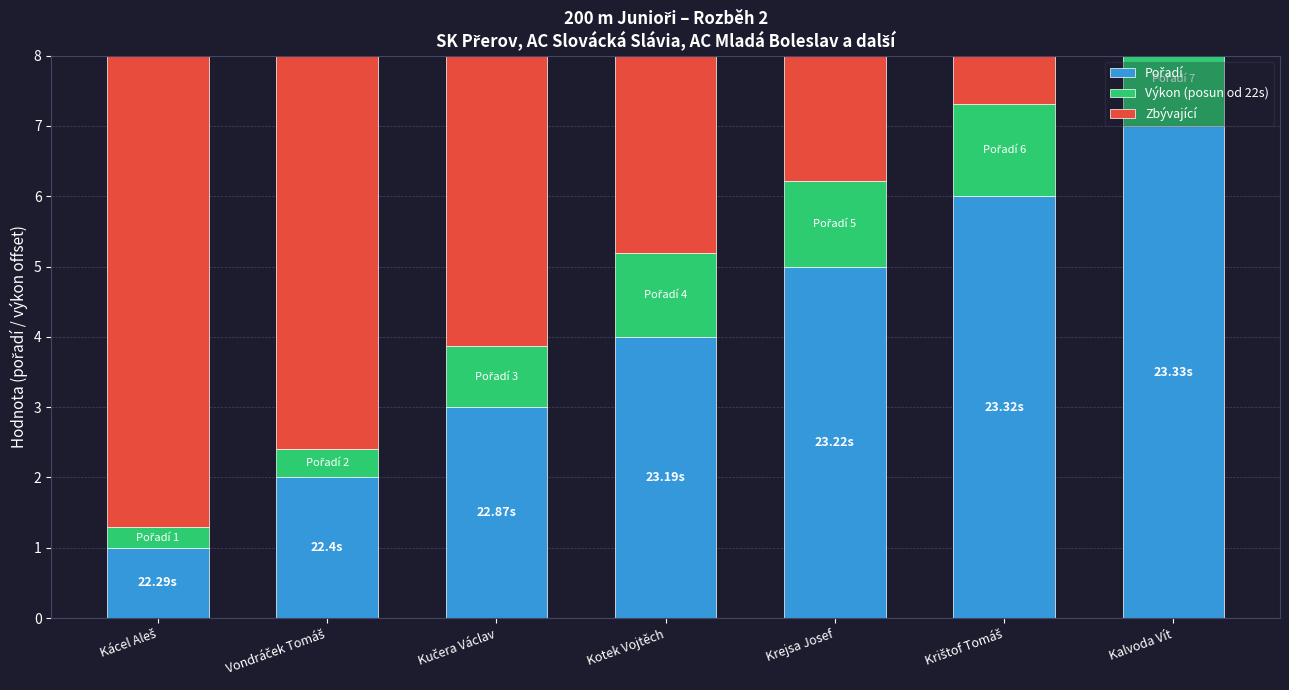

At which label is Zbývající closest to 3?

Kotek Vojtěch